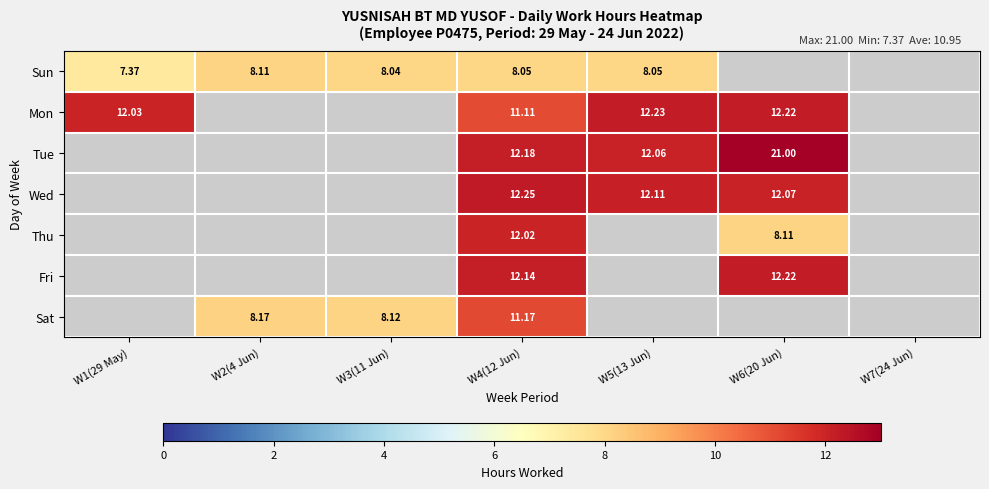

The Sat series shows 3.7 at W4(12 Jun). True or false?

False